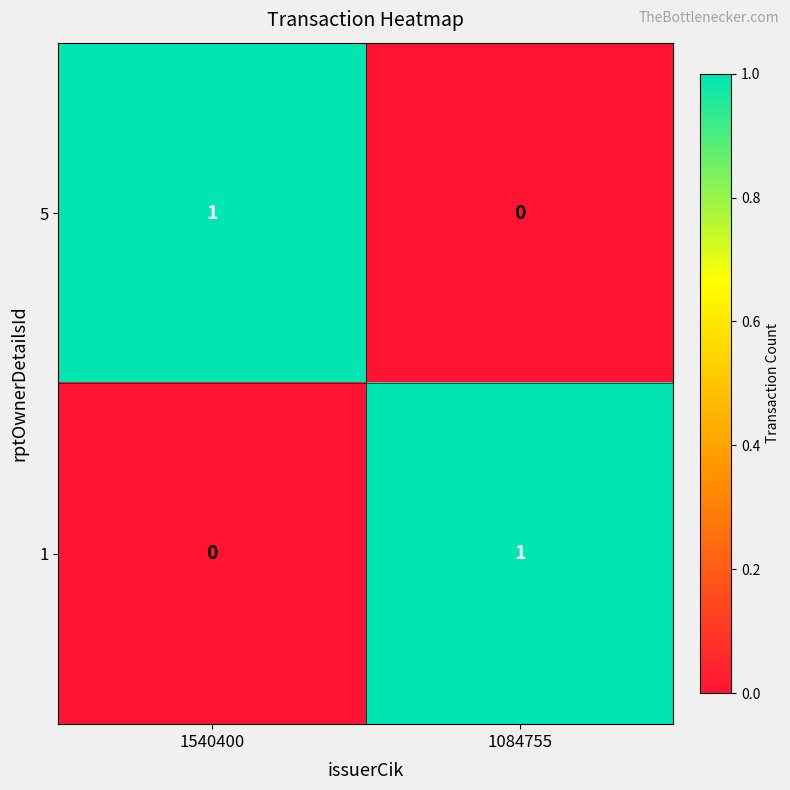

At which label is 1 closest to 0?

1540400